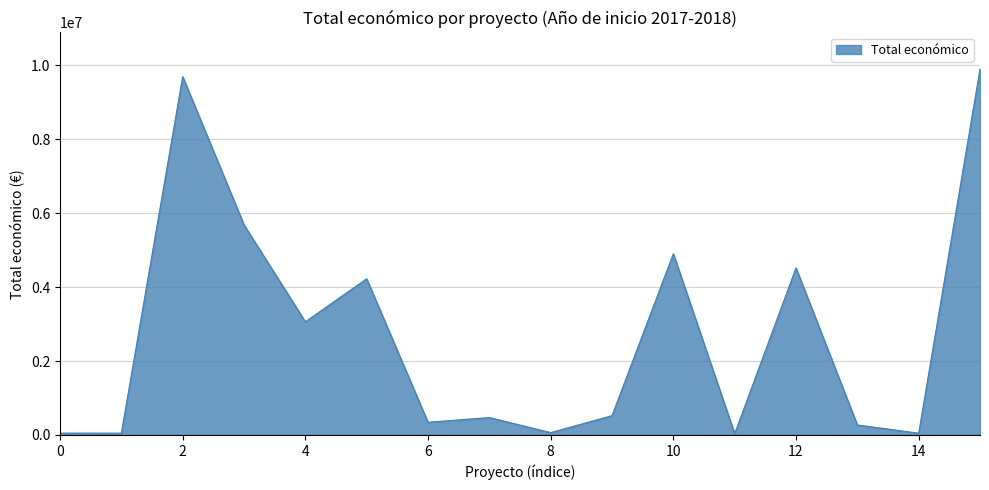

What is the greatest value displayed?

9900193